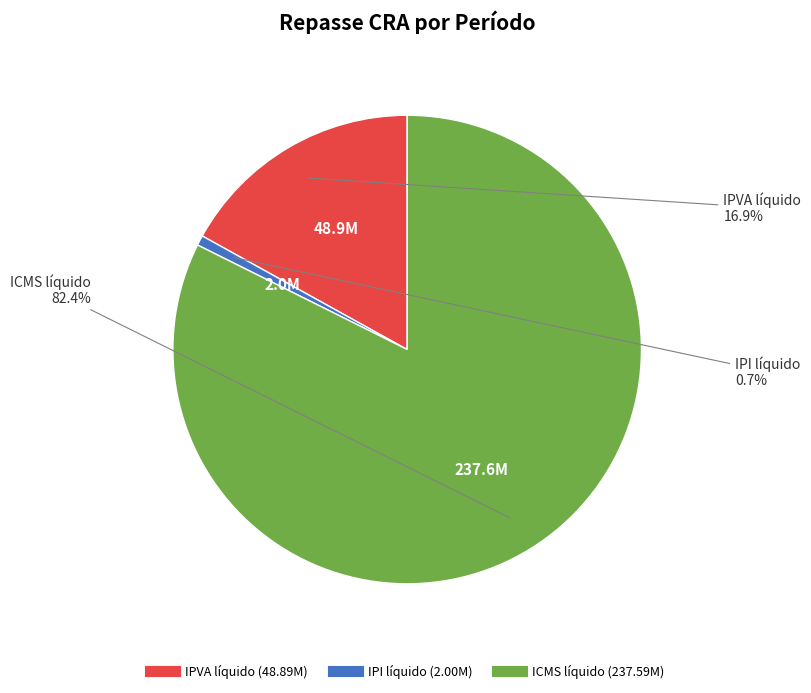

Do IPI líquido and ICMS líquido together represent more than half of the pie?

Yes